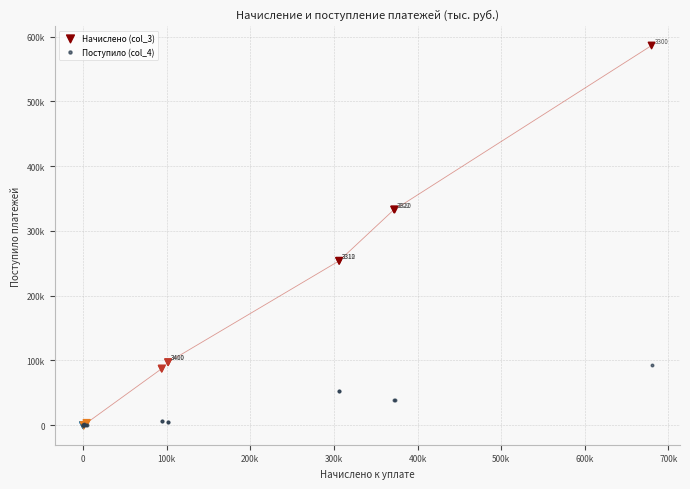

What are all the series names shown in the legend?

Начислено (col_3), Поступило (col_4)